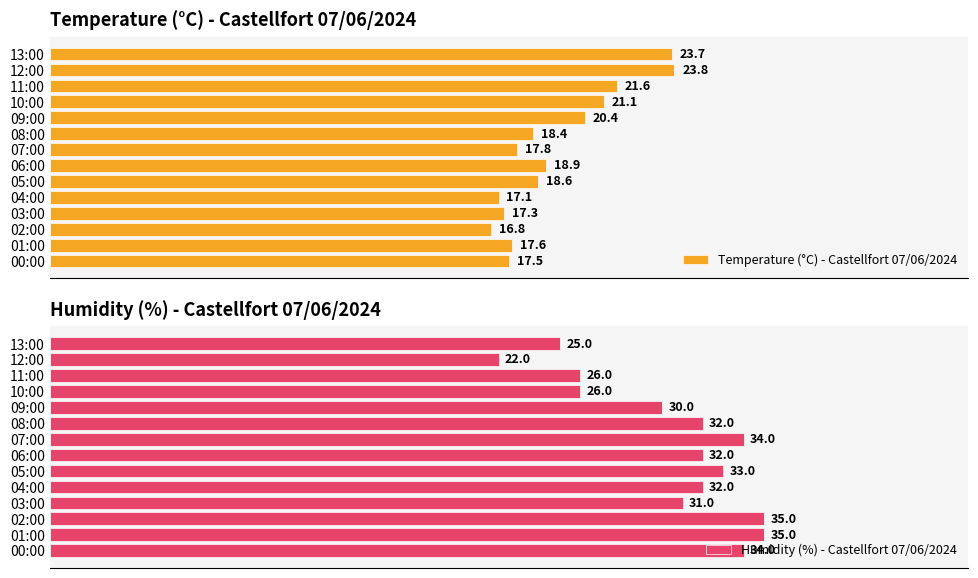

List the labels in order of Temperature (°C) - Castellfort 07/06/2024 value, largest first.

12:00, 13:00, 11:00, 10:00, 09:00, 06:00, 05:00, 08:00, 07:00, 01:00, 00:00, 03:00, 04:00, 02:00